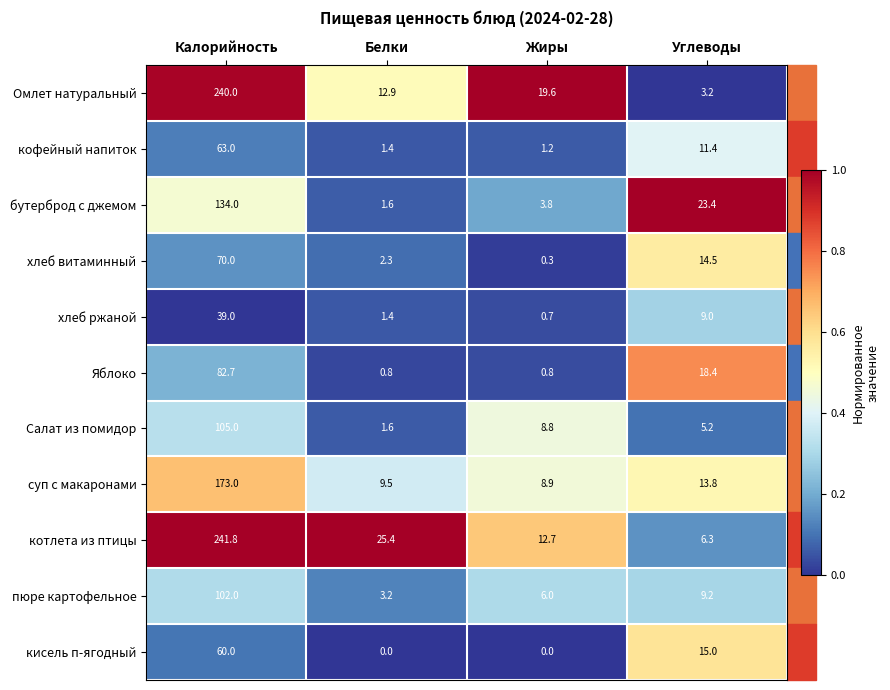

Where is Яблоко nearest to the value 41?

Углеводы